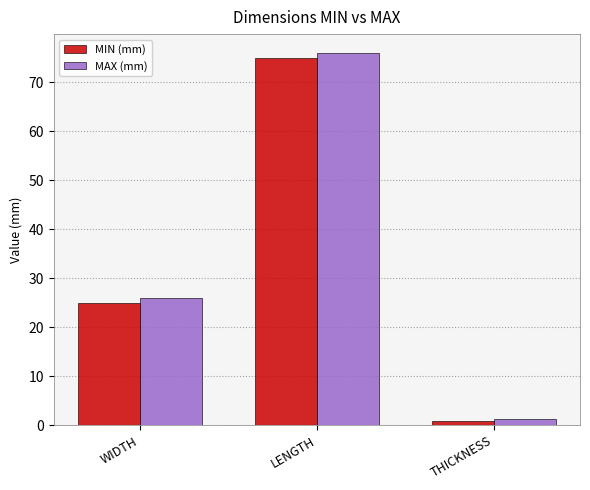

True or false: MIN (mm) has a value of 75.0 at LENGTH.

True